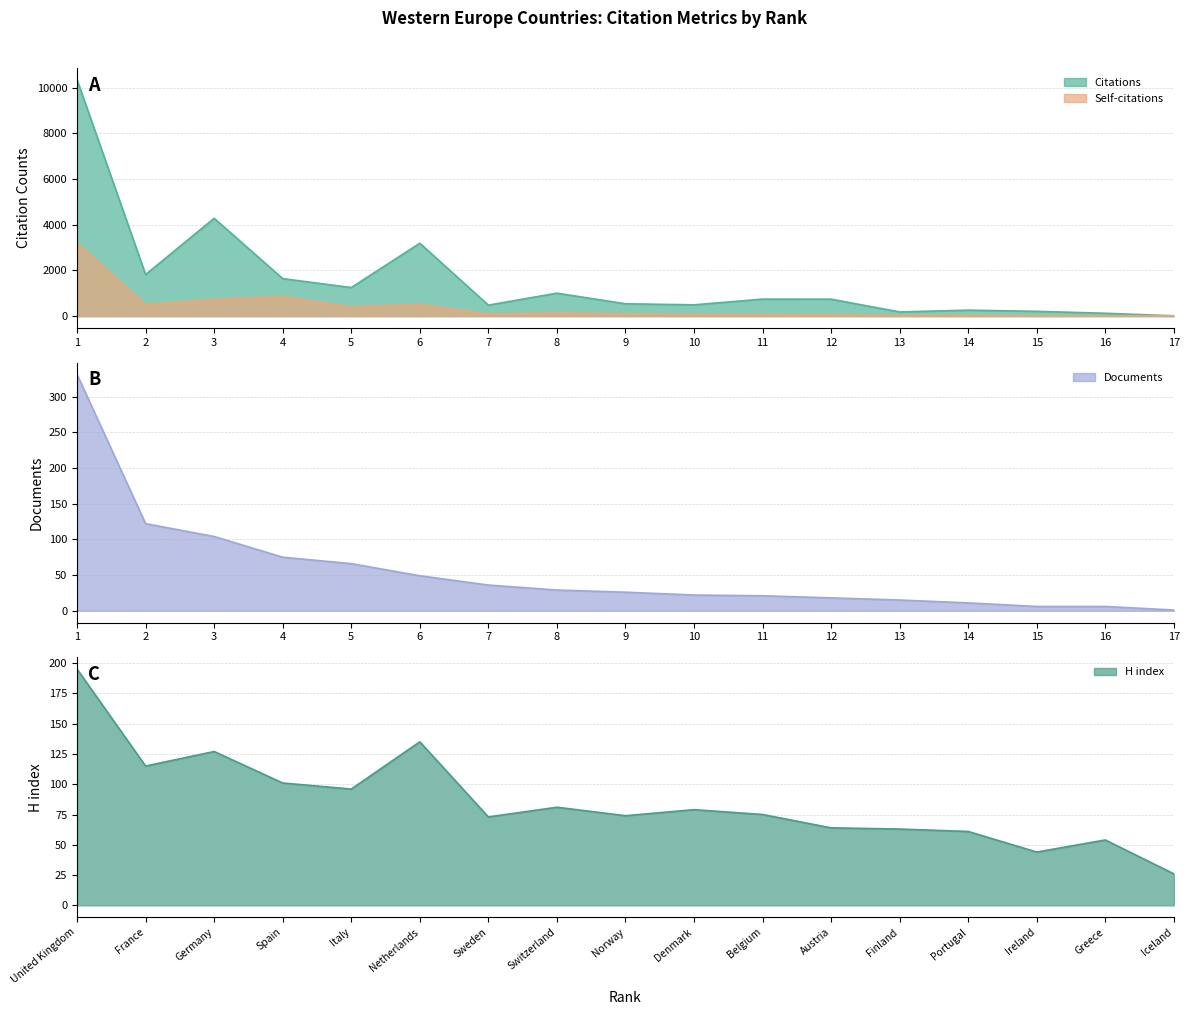

In H index, how many points are higher than both neighbors (excluding endpoints)?

5